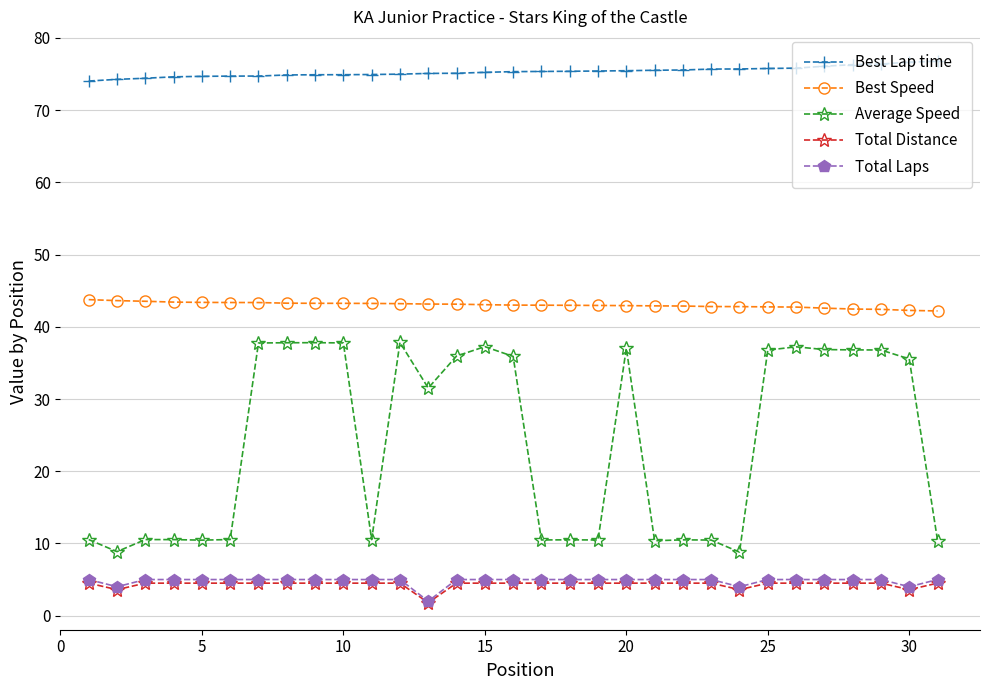

Does the chart have visible grid lines?

Yes